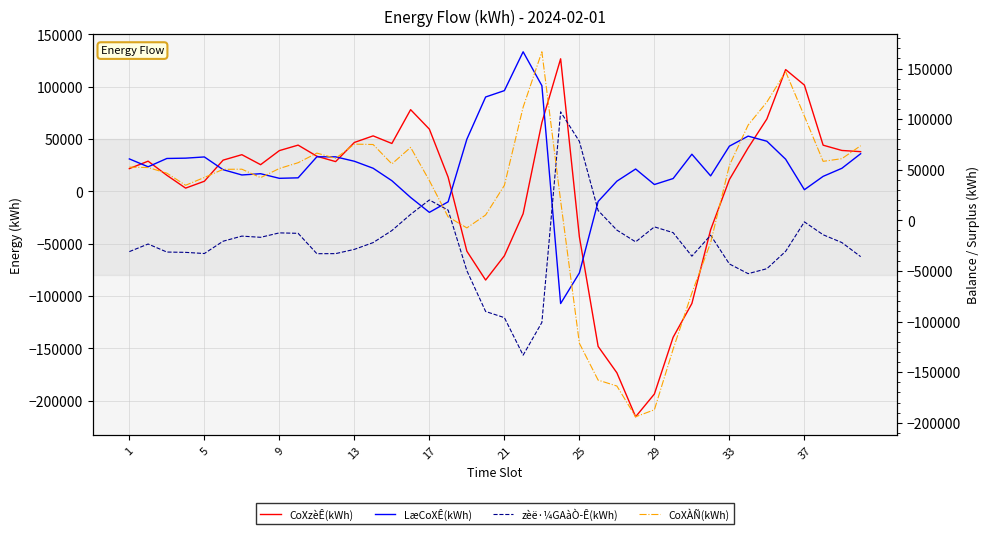

The value of CoXÀÑ(kWh) at 37 is 84143. True or false?

False